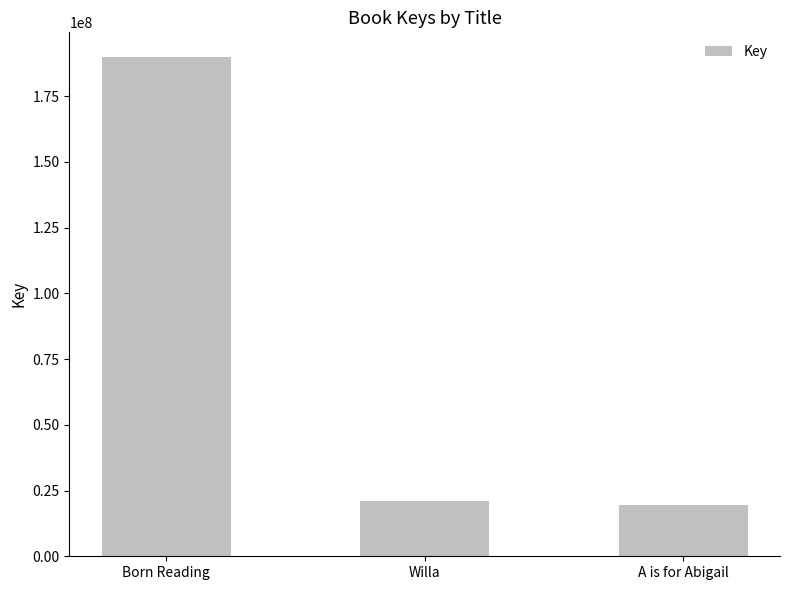

How many categories are shown in the chart?

3